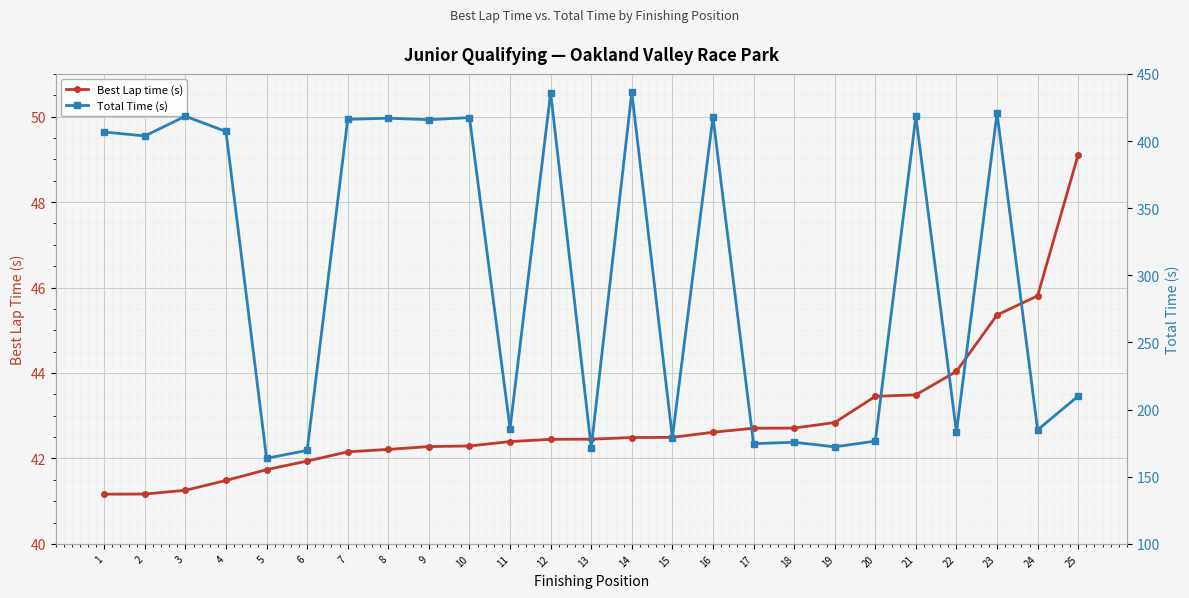

Which series has the largest range (max minus min)?

Total Time (s)